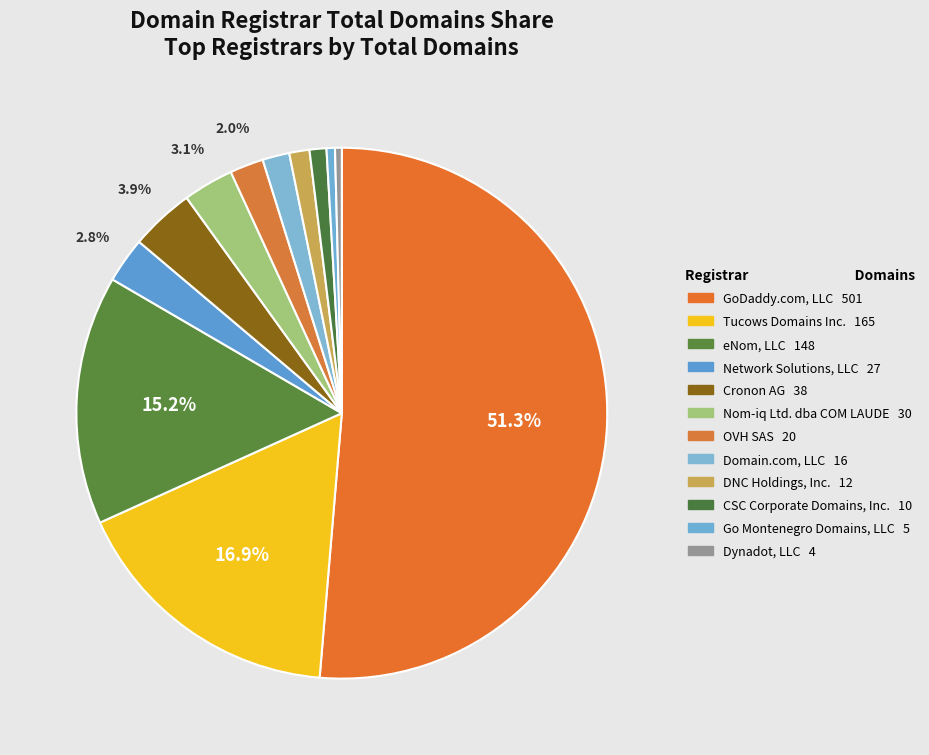

What is the ratio of the value at eNom, LLC to the value at CSC Corporate Domains, Inc.?

14.8